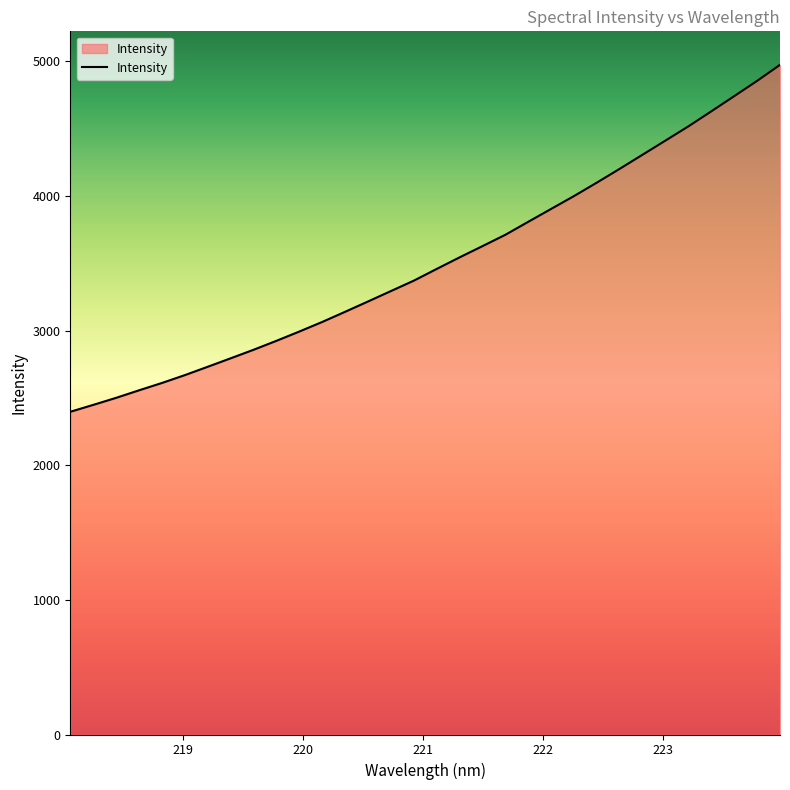

What is the smallest value displayed?

2397.3